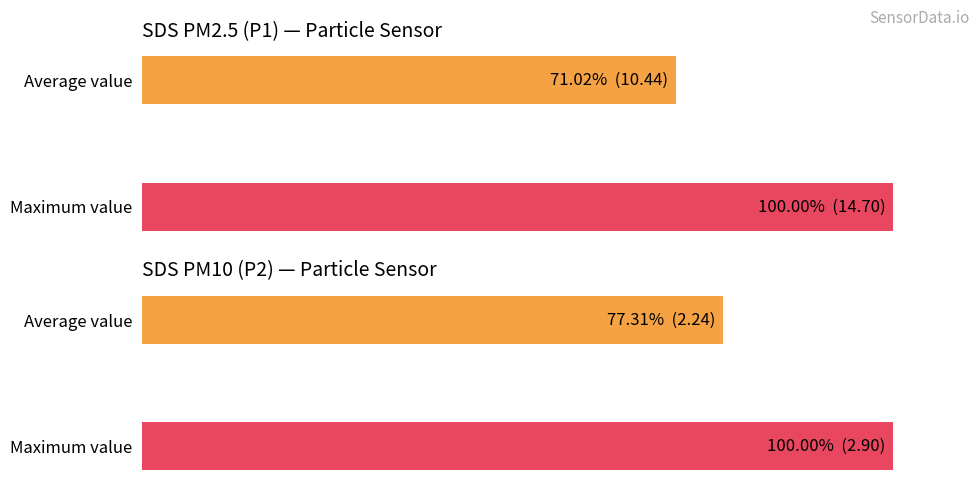

Which series has the largest range (max minus min)?

SDS_P1